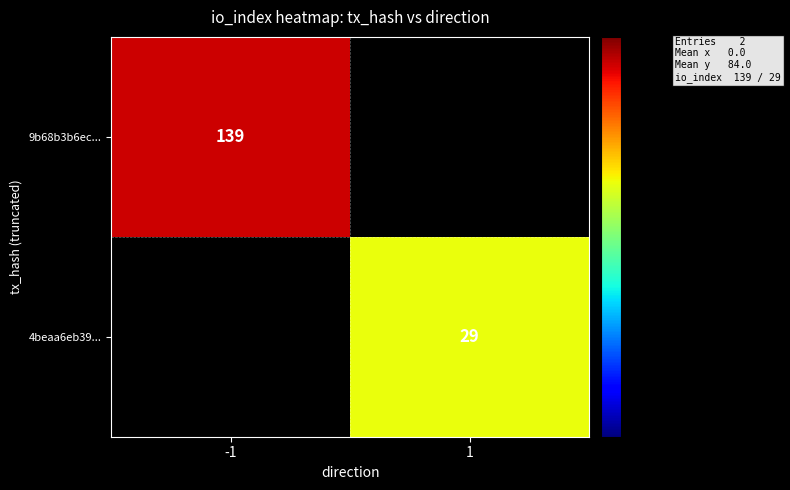

True or false: 9b68b3b6ec... has a value of 139 at -1.

True